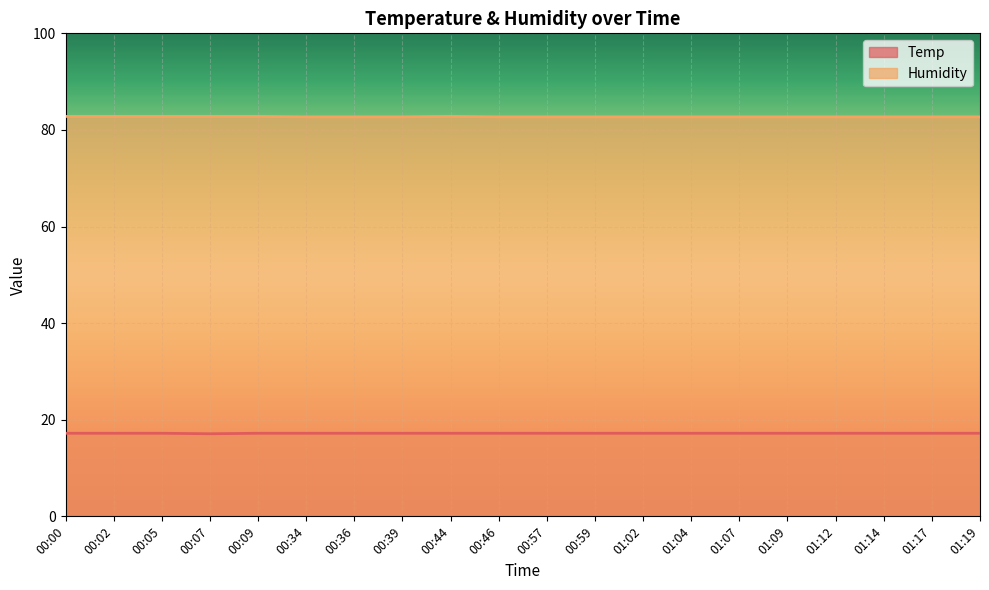

Rank the categories by Humidity value from lowest to highest.

00:34, 00:36, 00:39, 00:46, 00:57, 00:59, 01:02, 01:04, 01:07, 01:09, 01:12, 01:14, 01:17, 01:19, 00:00, 00:02, 00:05, 00:07, 00:09, 00:44